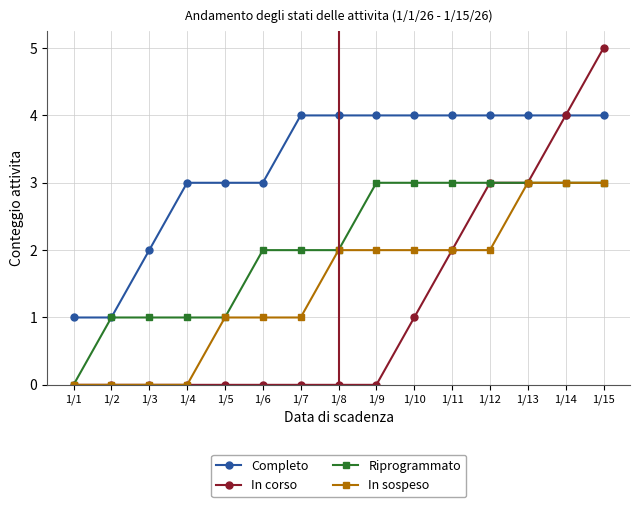

True or false: In sospeso and Completo intersect in this chart.

False